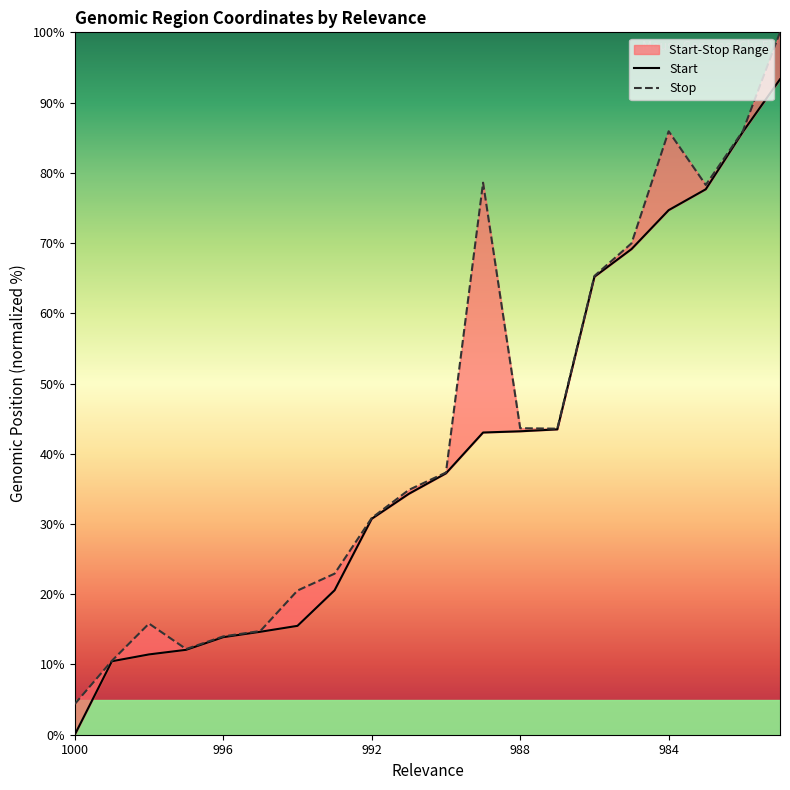

Is it true that Stop equals 85.9 at 984?

True